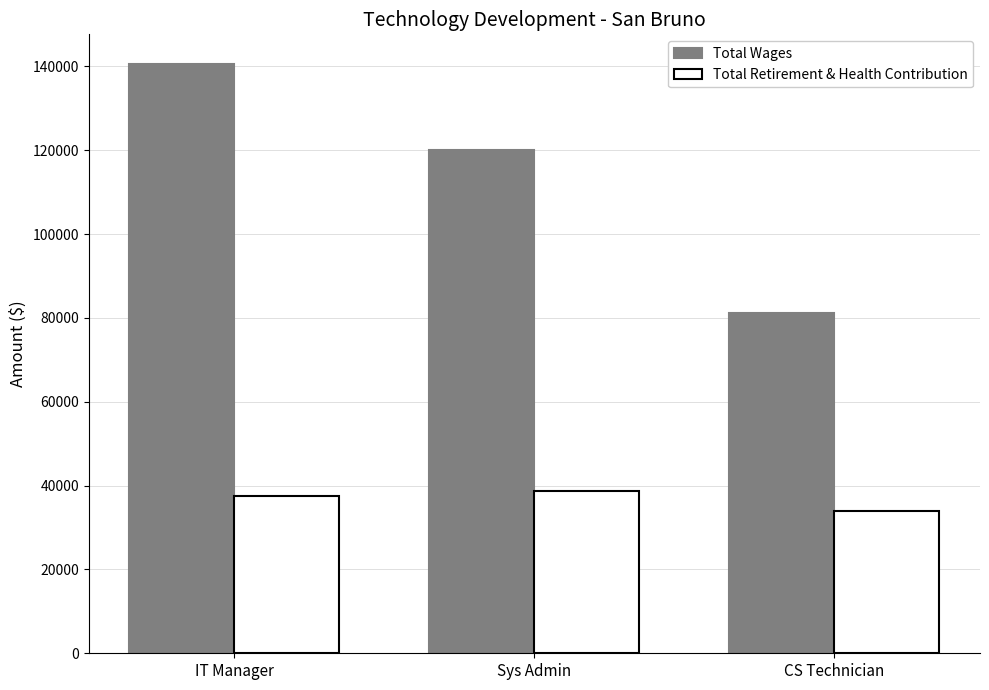

What is the difference between the maximum and minimum values in the Total Wages series?

59407